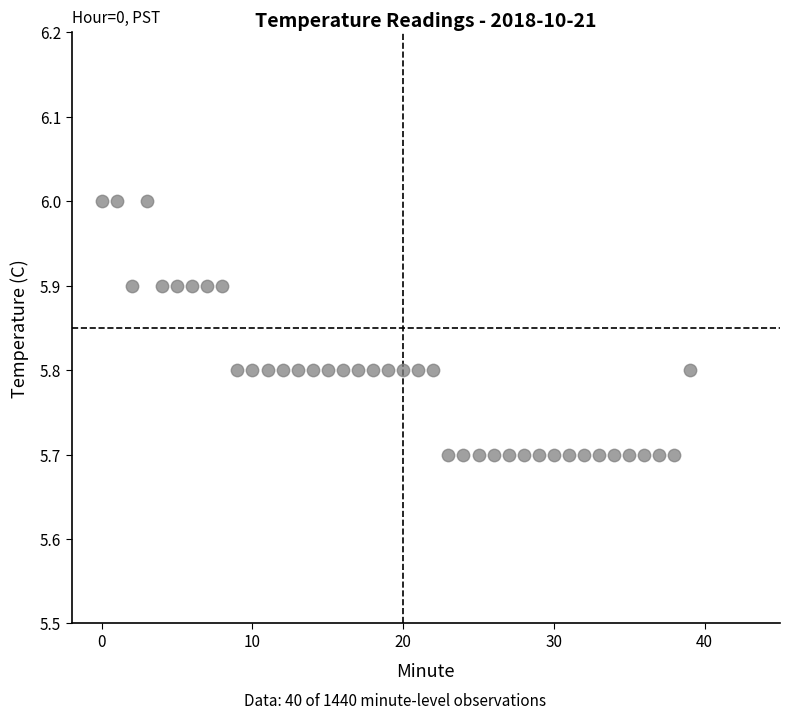

What is the range of Y values (max minus min)?

0.3